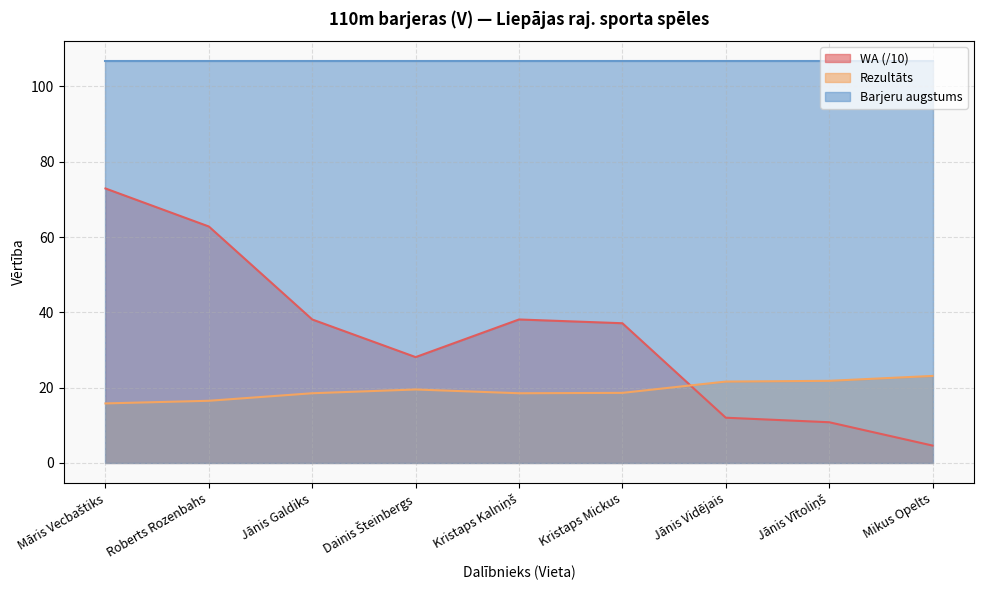

What is the maximum value for Barjeru augstums?

106.7